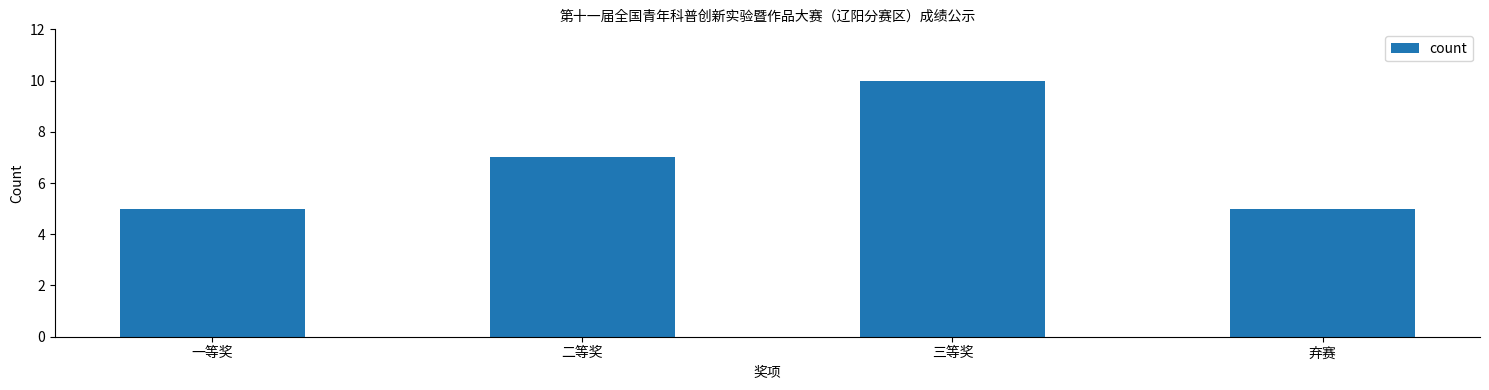

The chart shows a value of 5 at 弃赛. True or false?

True